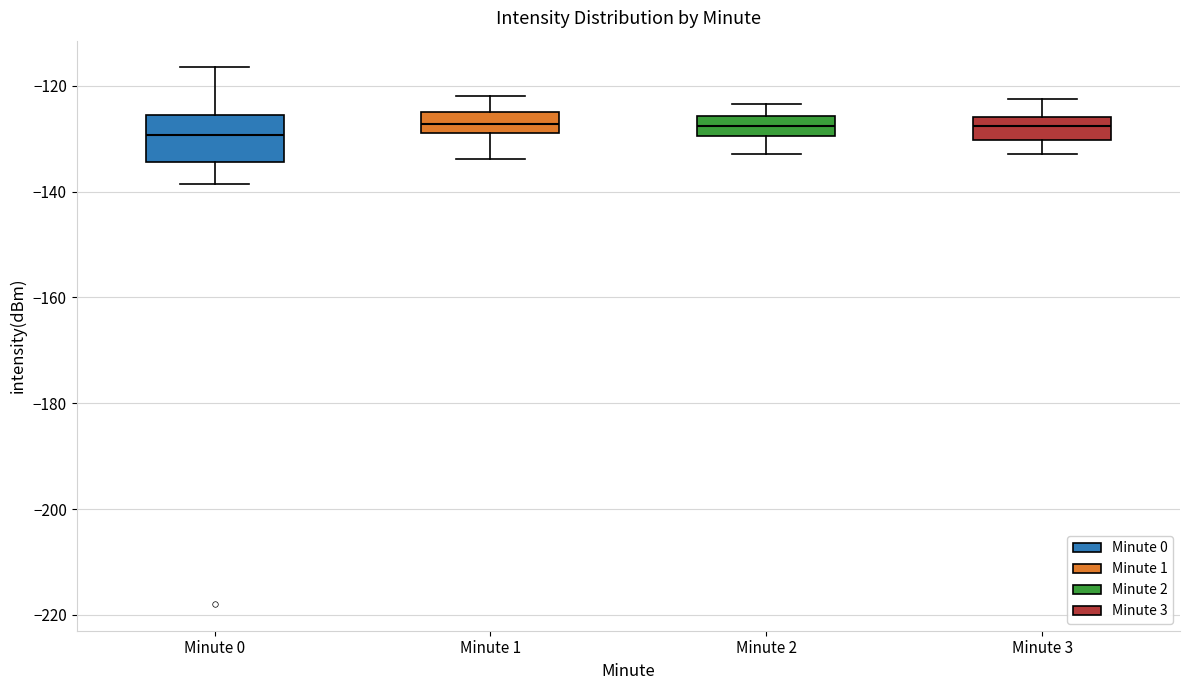

Where is the lower edge of the box for Minute 0 on the y-axis? The values are not printed on the chart, so give them approximately, as read against the axis.

-134